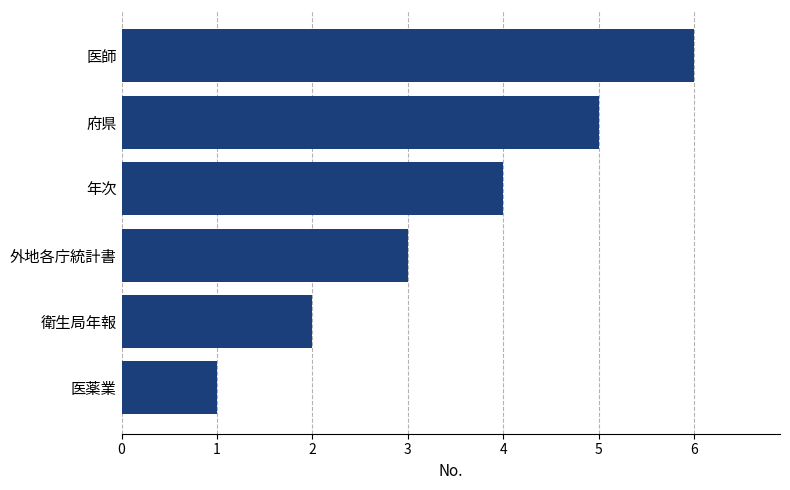

True or false: the data shows 9 at 医師.

False